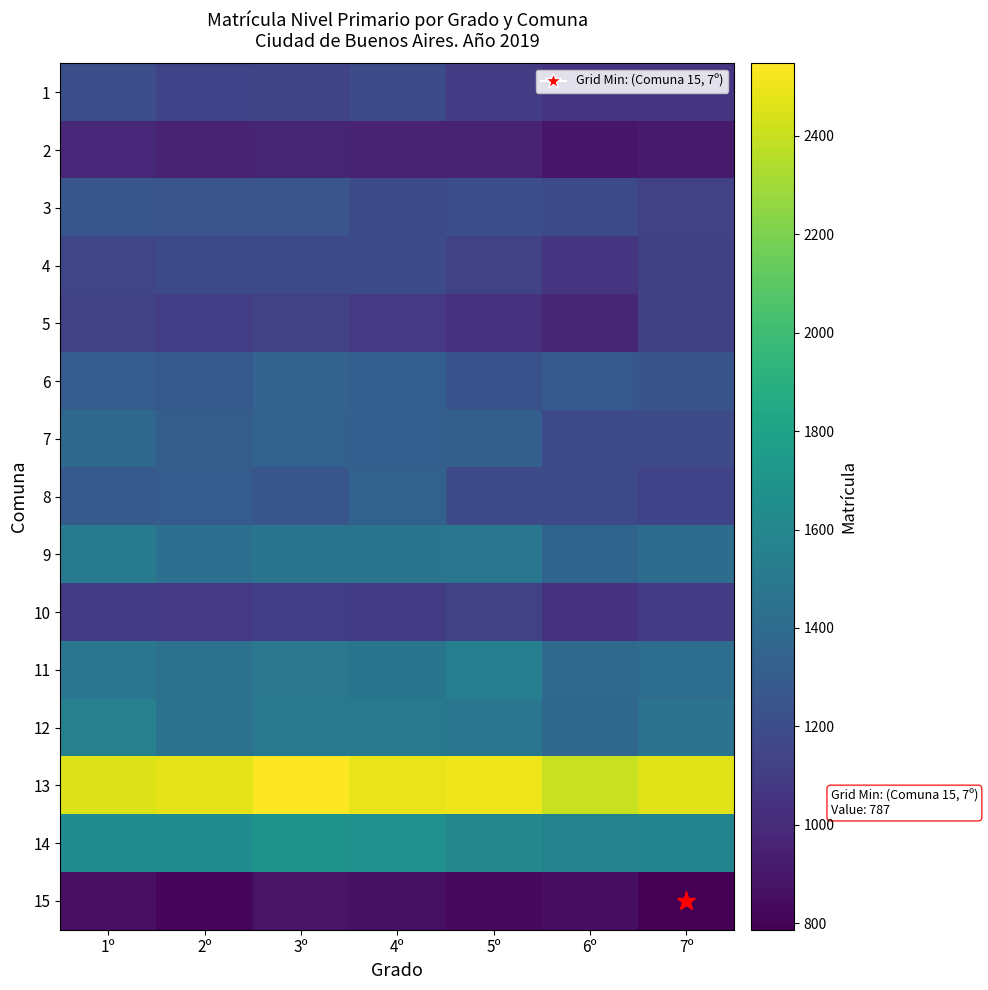

List the series in order of their peak value, highest first.

13, 14, 12, 11, 9, 7, 6, 8, 3, 1, 4, 5, 10, 2, 15